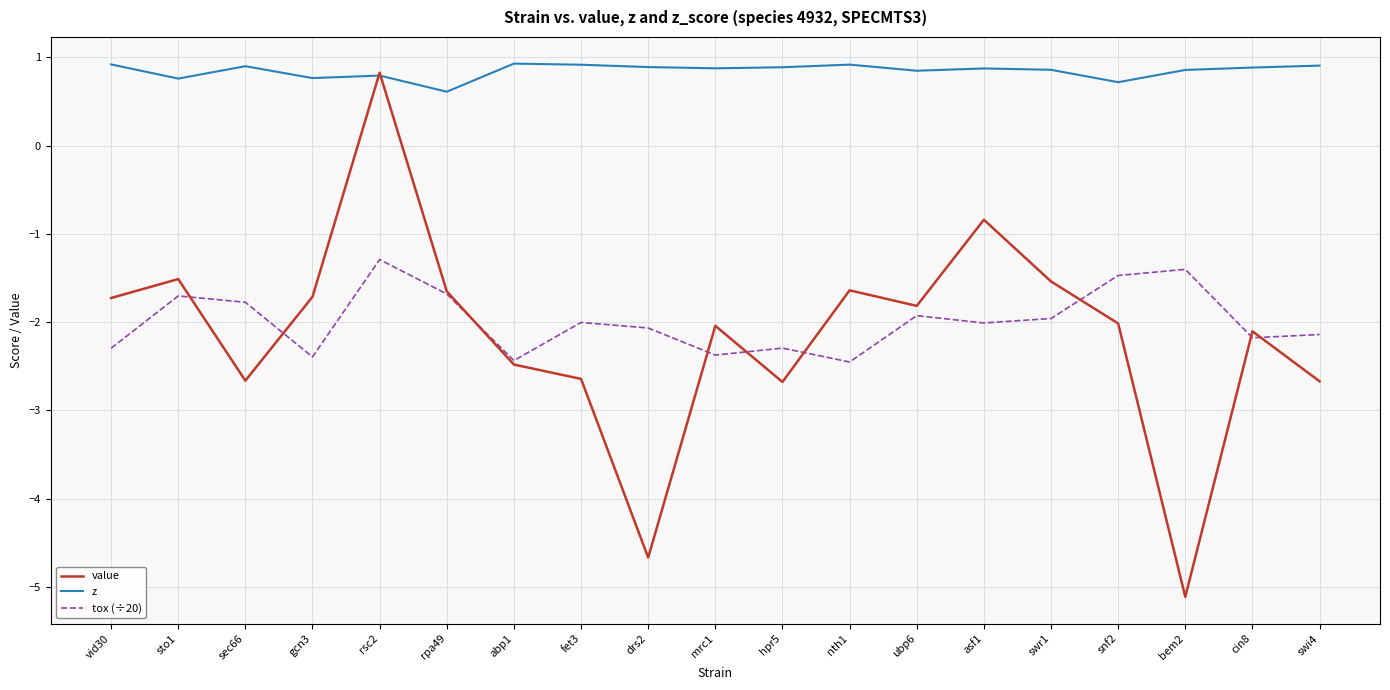

What is the highest value of the tox (÷20) series?

-1.3